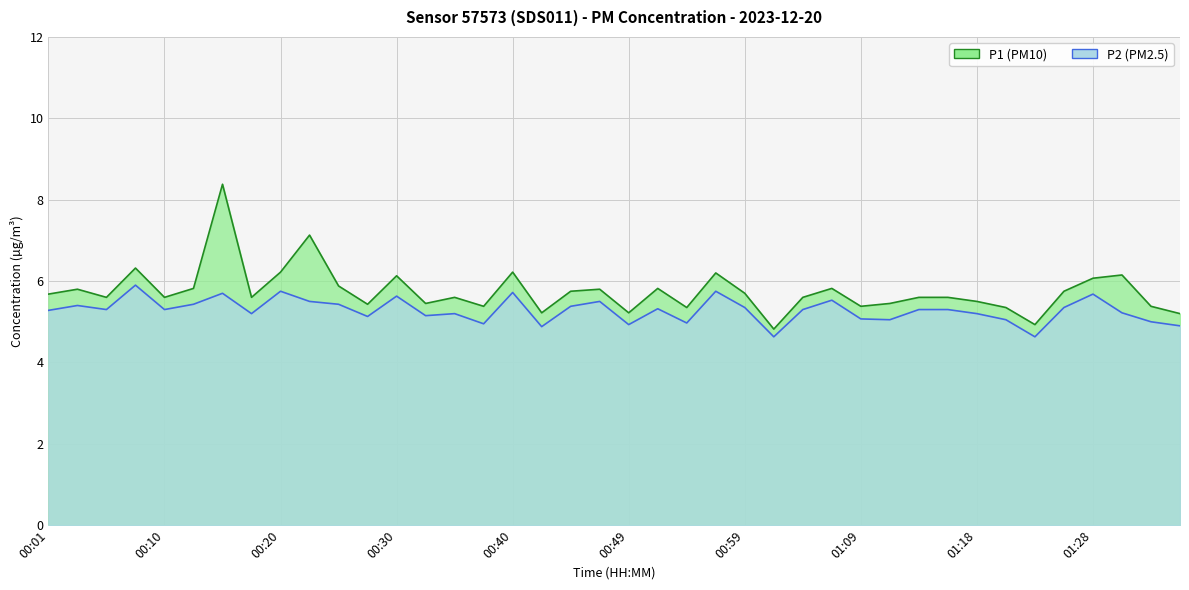

True or false: P2 and P1 intersect in this chart.

False